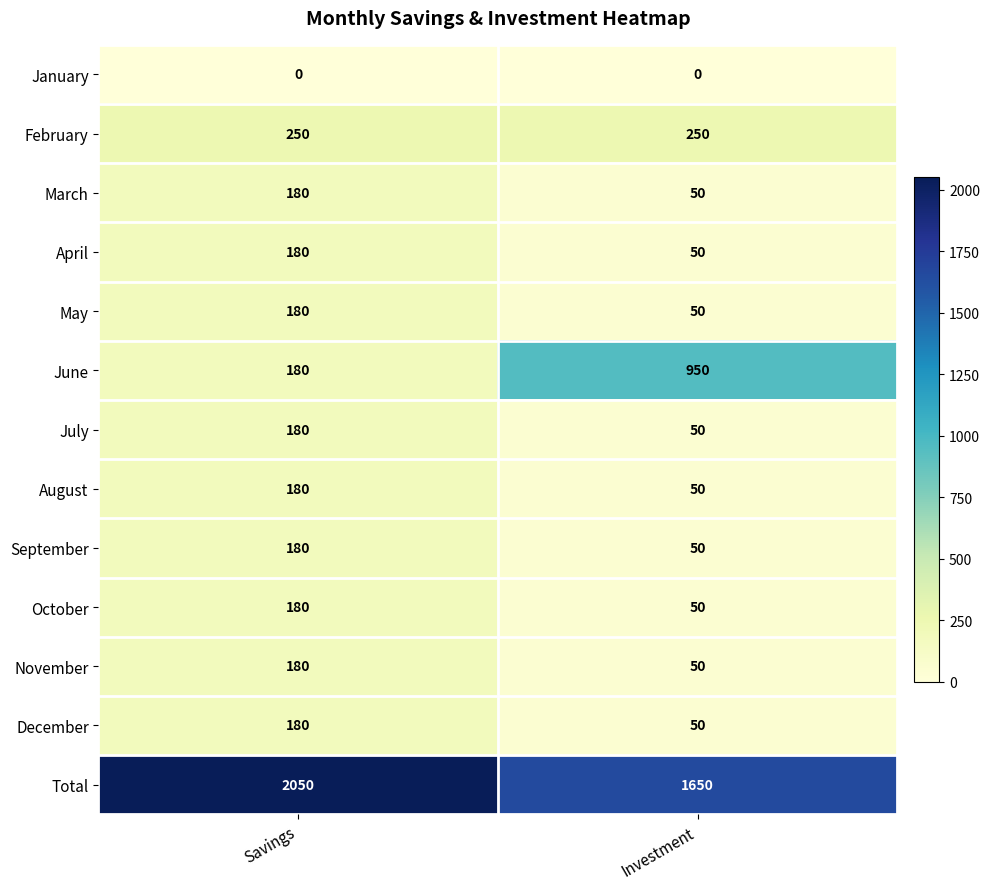

Reading left to right, extract all data points from this chart.

January: 0	0
February: 250	250
March: 180	50
April: 180	50
May: 180	50
June: 180	950
July: 180	50
August: 180	50
September: 180	50
October: 180	50
November: 180	50
December: 180	50
Total: 2050	1650